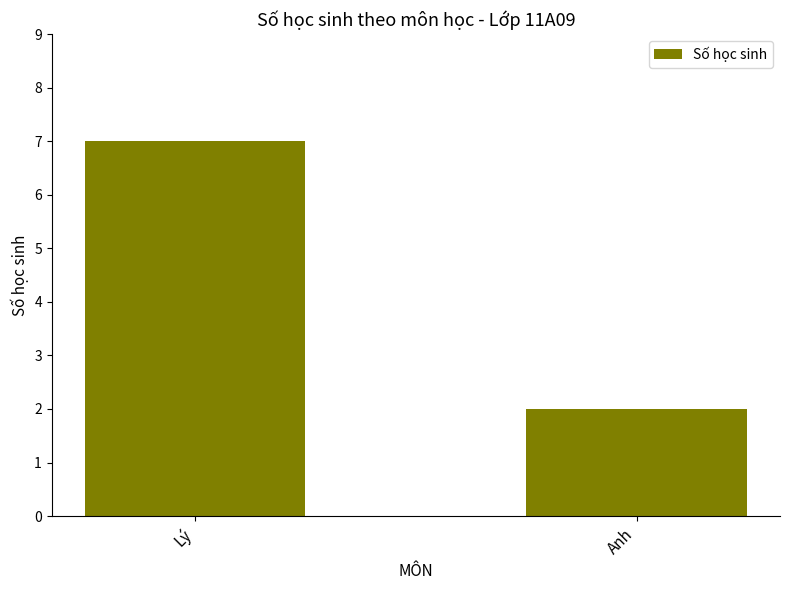

What is the minimum value shown in the chart?

2